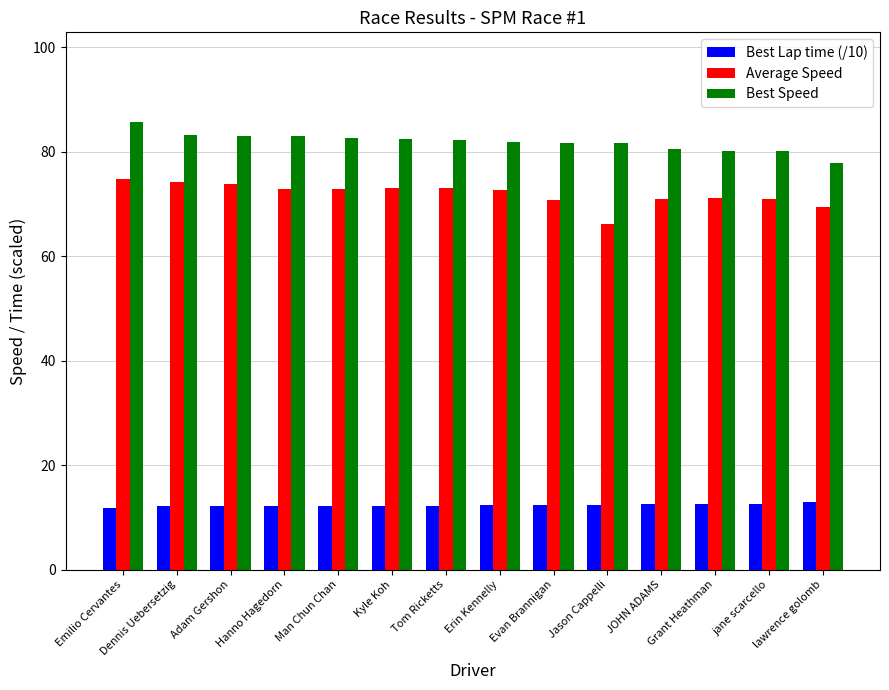

What is the highest value of the Best Lap time (/10) series?

13.0